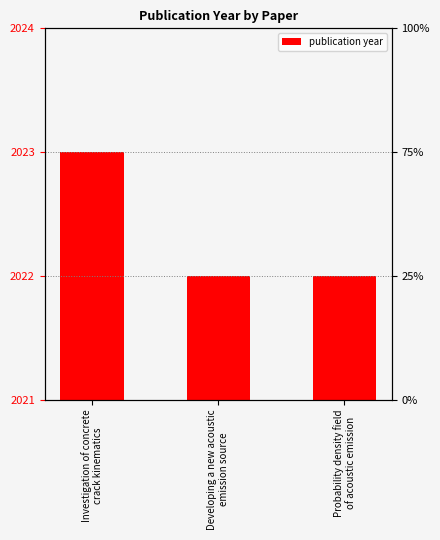

The value at Developing a new acoustic
emission source is 2022. True or false?

True